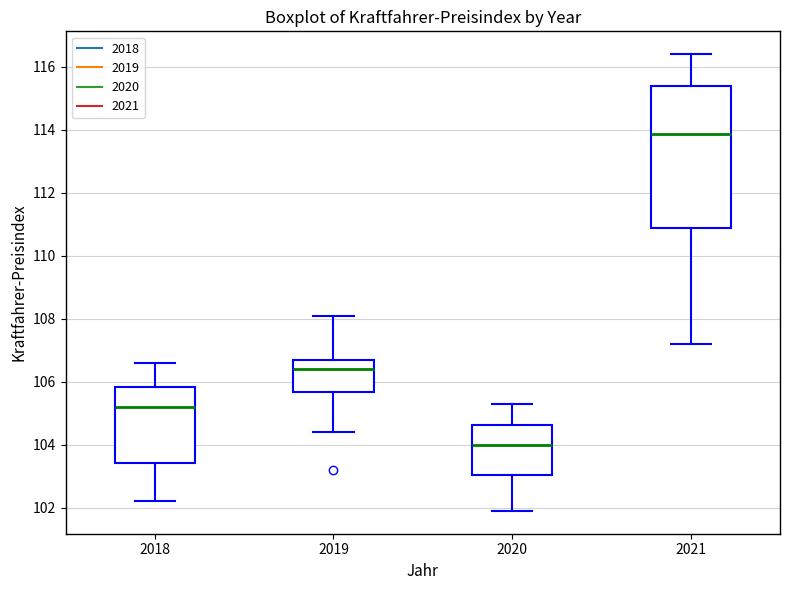

Reading left to right, transcribe this box plot: for each box, give where its median line is, the range the box spans, and where its two whiskers end, as read against the y-axis. The values are not printed on the chart, so give them approximately, as read against the axis.

2018: median 105.2, box 103.4 to 105.8, whiskers 102.2 to 106.6
2019: median 106.4, box 105.6 to 106.6, whiskers 104.4 to 108.2
2020: median 104.0, box 103.0 to 104.6, whiskers 102.0 to 105.4
2021: median 113.8, box 110.8 to 115.4, whiskers 107.2 to 116.4